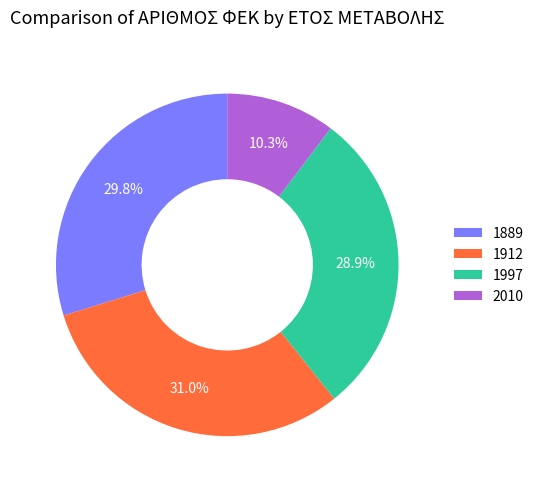

Between 1997 and 2010, which is larger?

1997